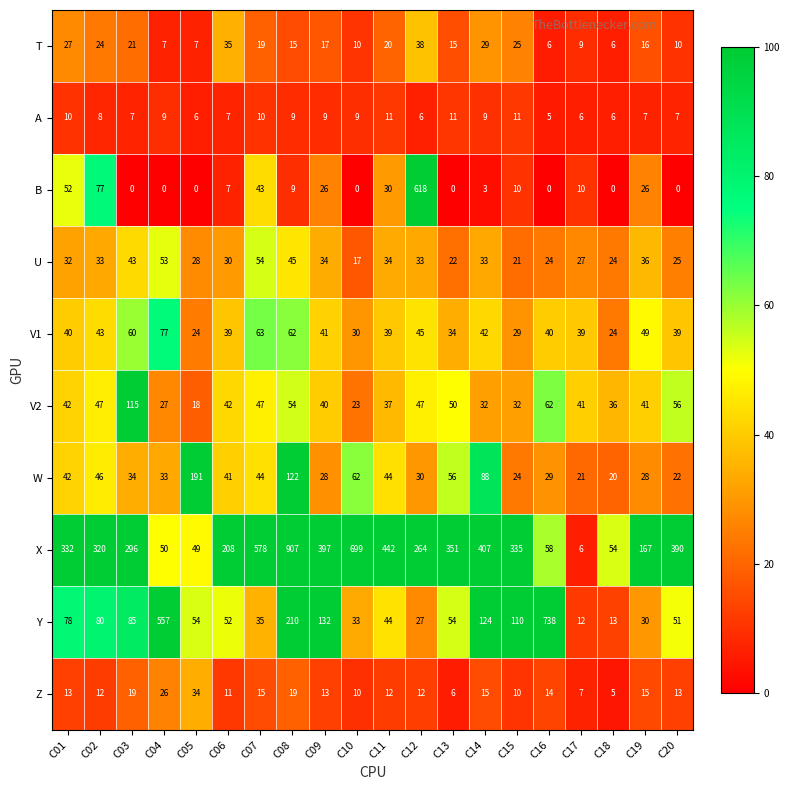

What is the sum of the V2 values at C15 and C20?

88